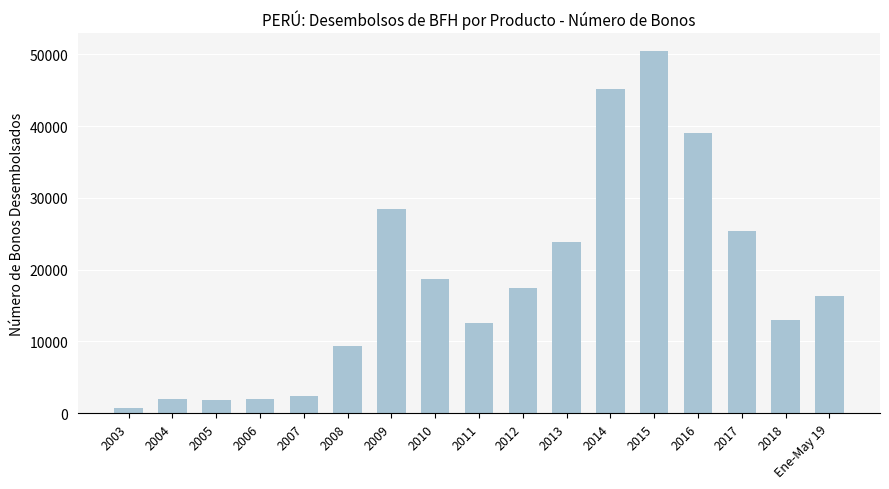

What is the change in value from 2012 to 2014?

+27664